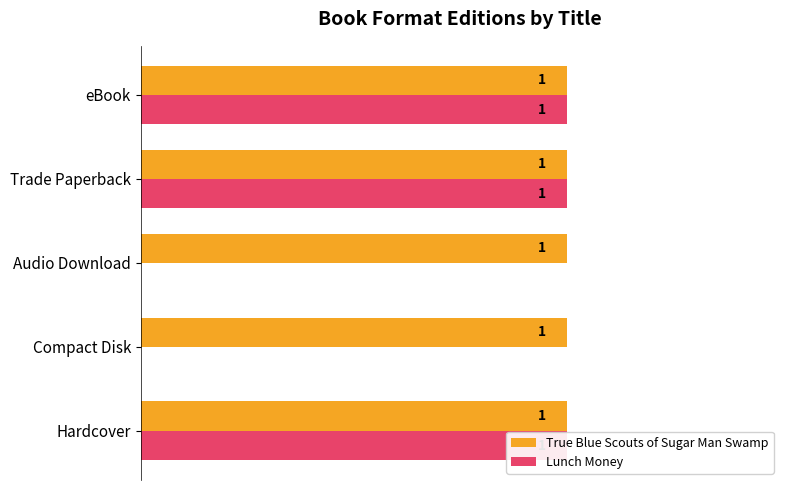

What are all the series names shown in the legend?

True Blue Scouts of Sugar Man Swamp, Lunch Money